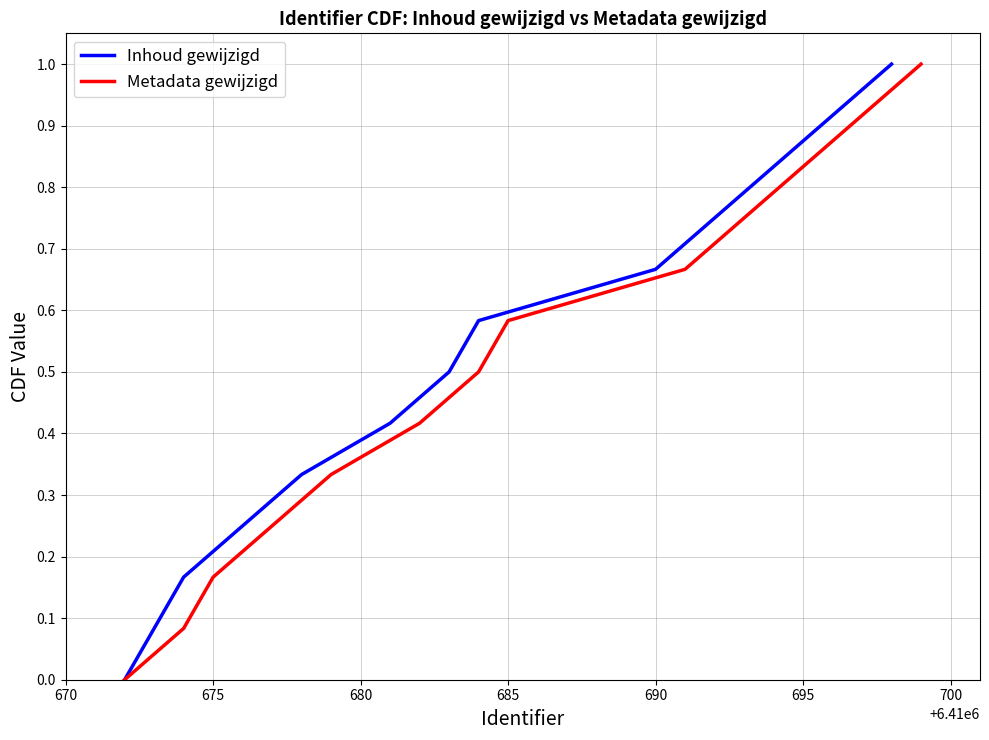

Count the number of categories in the chart.

13